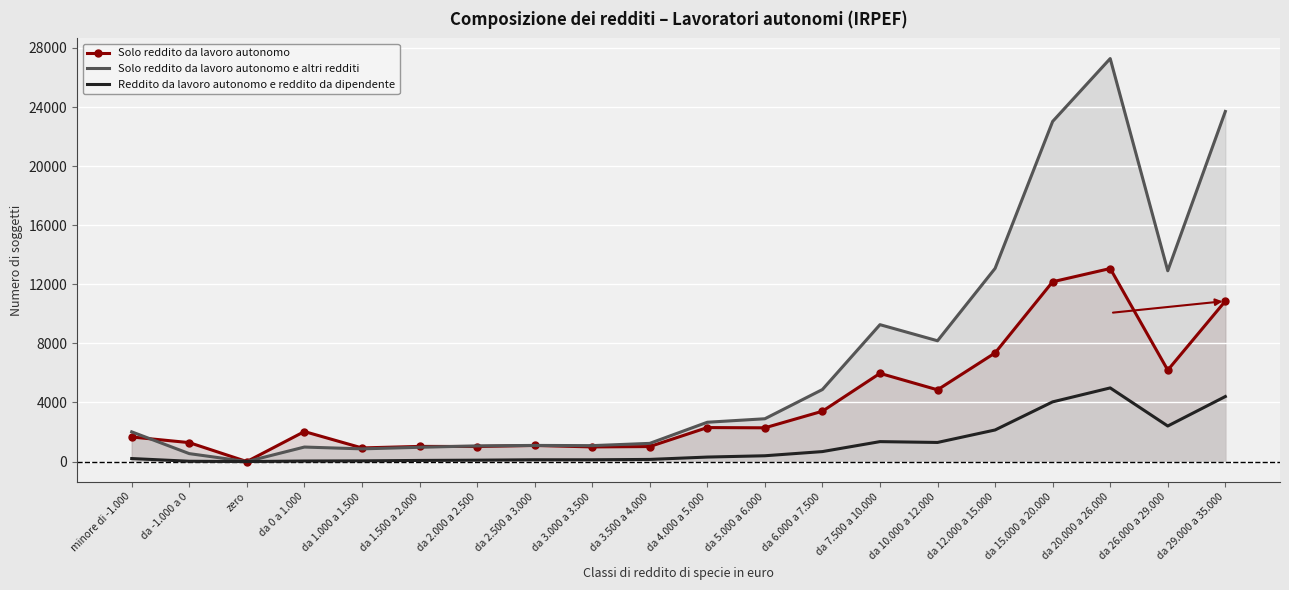

What is the label of the 20th point from the right?

minore di -1.000